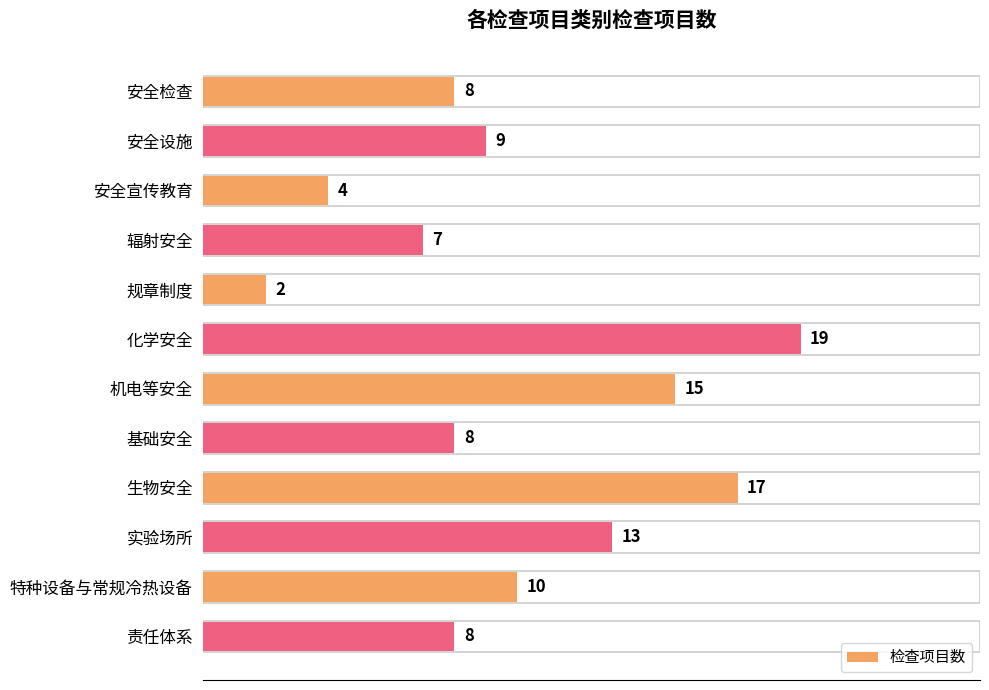

What is the sum of all values?

120